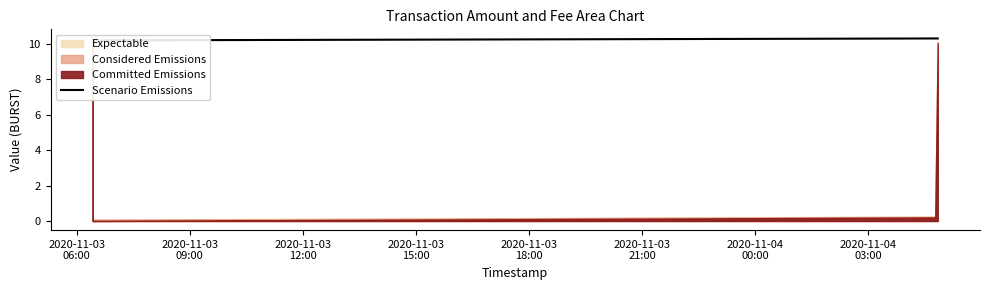

What is the ratio of the value at 2020-11-03
09:00 to the value at 2020-11-03
15:00?

1.0